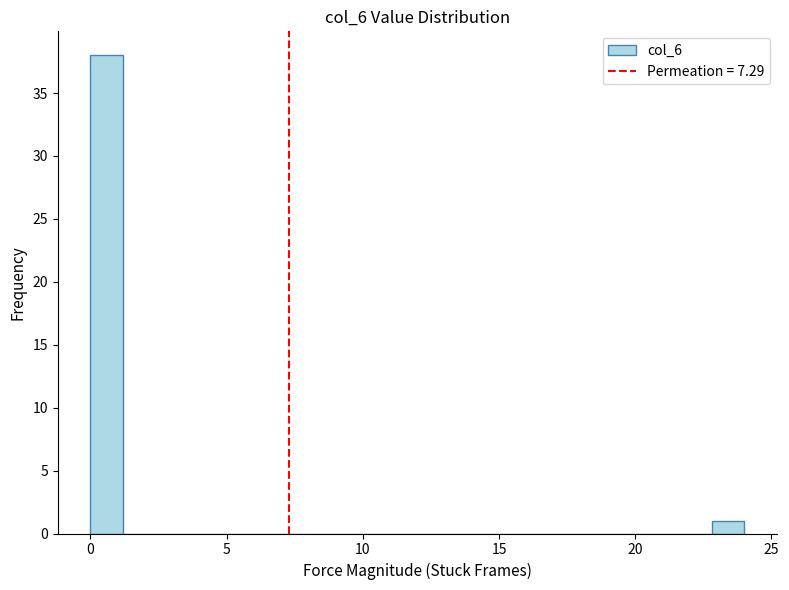

Read against the x-axis, roughly where is the centre of the tallest bar?

0.5